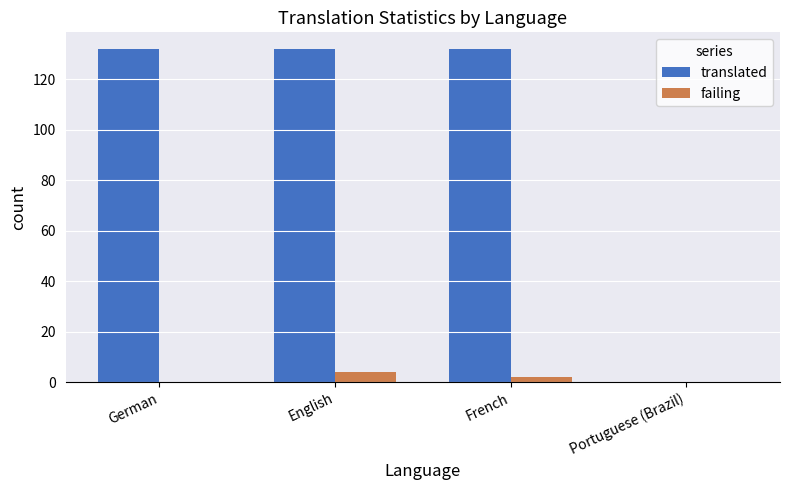

How many series are shown in this chart?

2